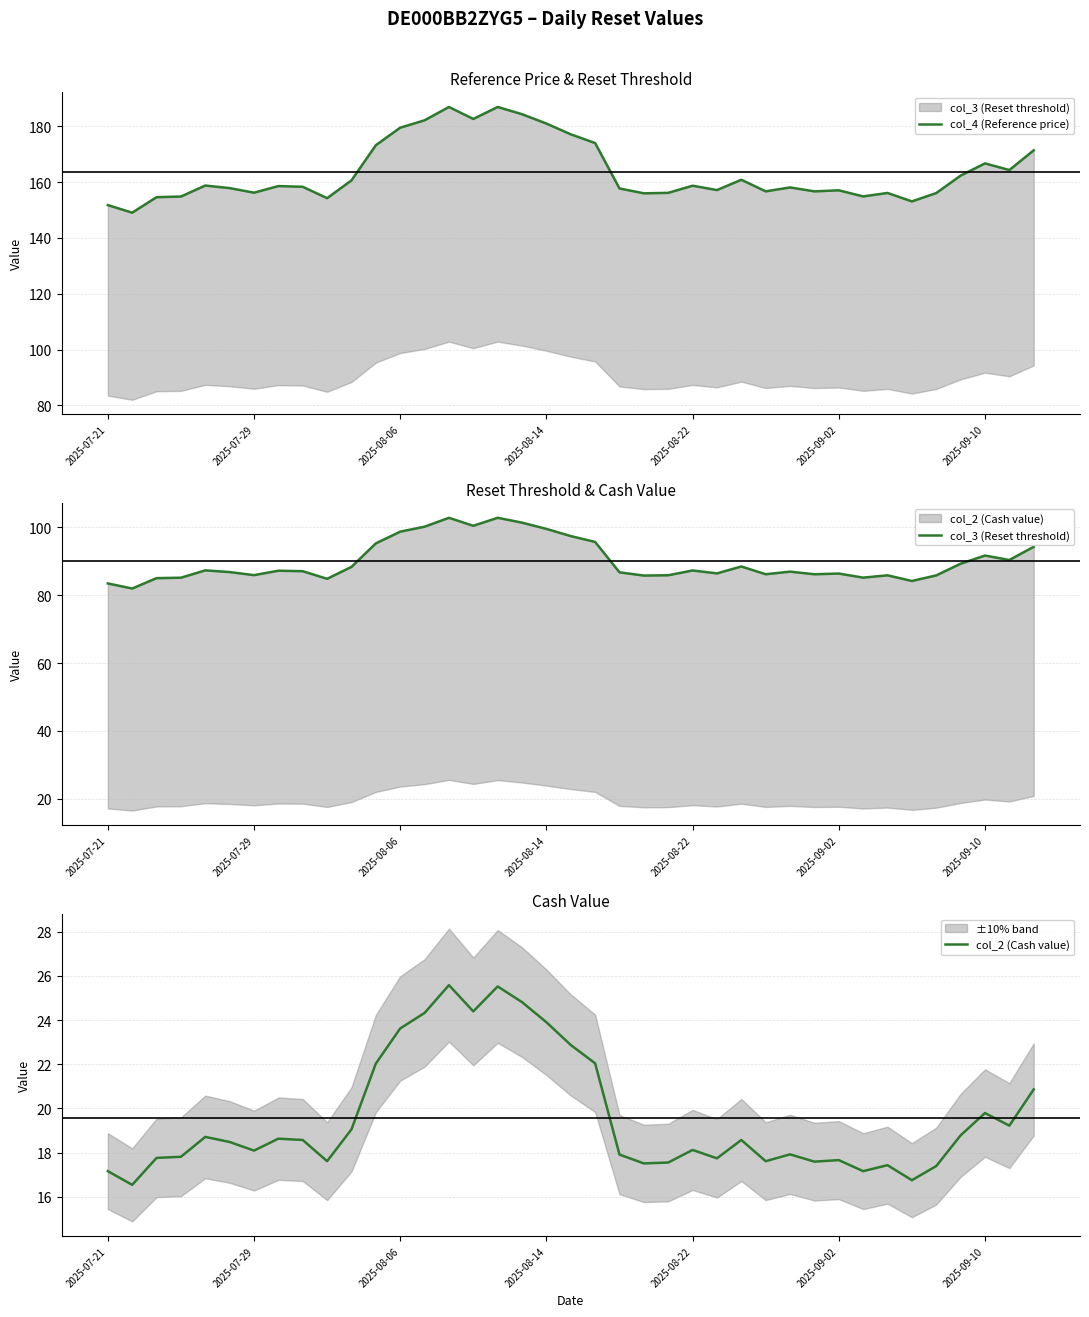

What is the spread (max minus min) of values at 38?

150.6